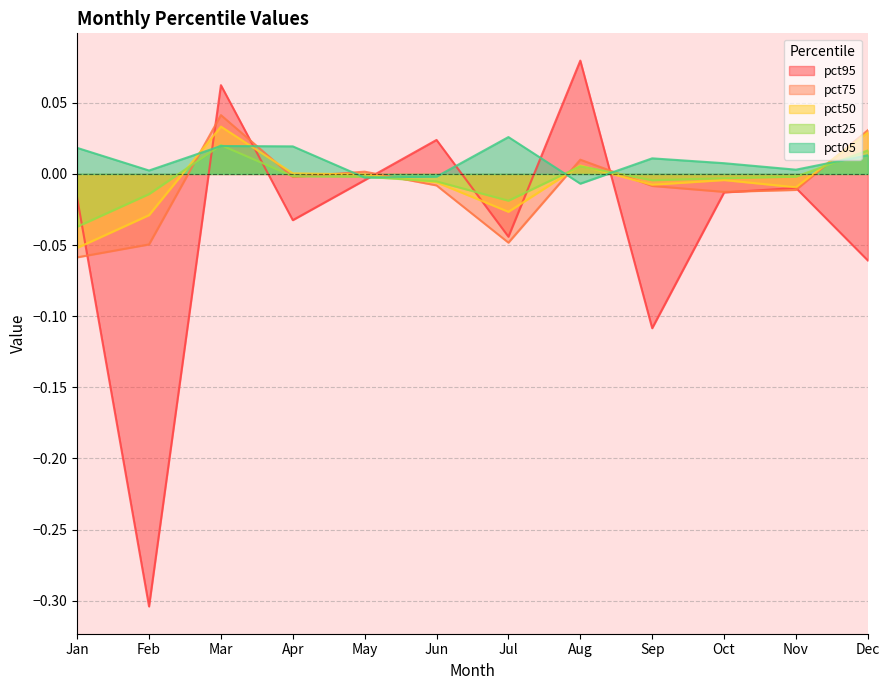

Reading left to right, transcribe all the data shown in this chart.

pct05: Jan=0.0	Feb=0.0	Mar=0.0	Apr=0.0	May=-0.0	Jun=-0.0	Jul=0.0	Aug=-0.0	Sep=0.0	Oct=0.0	Nov=0.0	Dec=0.0
pct25: Jan=-0.0	Feb=-0.0	Mar=0.0	Apr=-0.0	May=-0.0	Jun=-0.0	Jul=-0.0	Aug=0.0	Sep=-0.0	Oct=-0.0	Nov=-0.0	Dec=0.0
pct50: Jan=-0.1	Feb=-0.0	Mar=0.0	Apr=0.0	May=-0.0	Jun=-0.0	Jul=-0.0	Aug=0.0	Sep=-0.0	Oct=-0.0	Nov=-0.0	Dec=0.0
pct75: Jan=-0.1	Feb=-0.0	Mar=0.0	Apr=-0.0	May=0.0	Jun=-0.0	Jul=-0.0	Aug=0.0	Sep=-0.0	Oct=-0.0	Nov=-0.0	Dec=0.0
pct95: Jan=-0.0	Feb=-0.3	Mar=0.1	Apr=-0.0	May=-0.0	Jun=0.0	Jul=-0.0	Aug=0.1	Sep=-0.1	Oct=-0.0	Nov=-0.0	Dec=-0.1